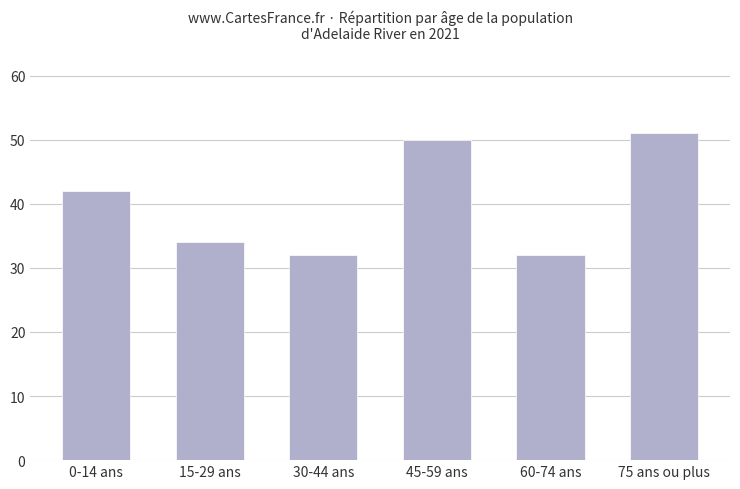

What is the label of the 3rd bar from the right?

45-59 ans